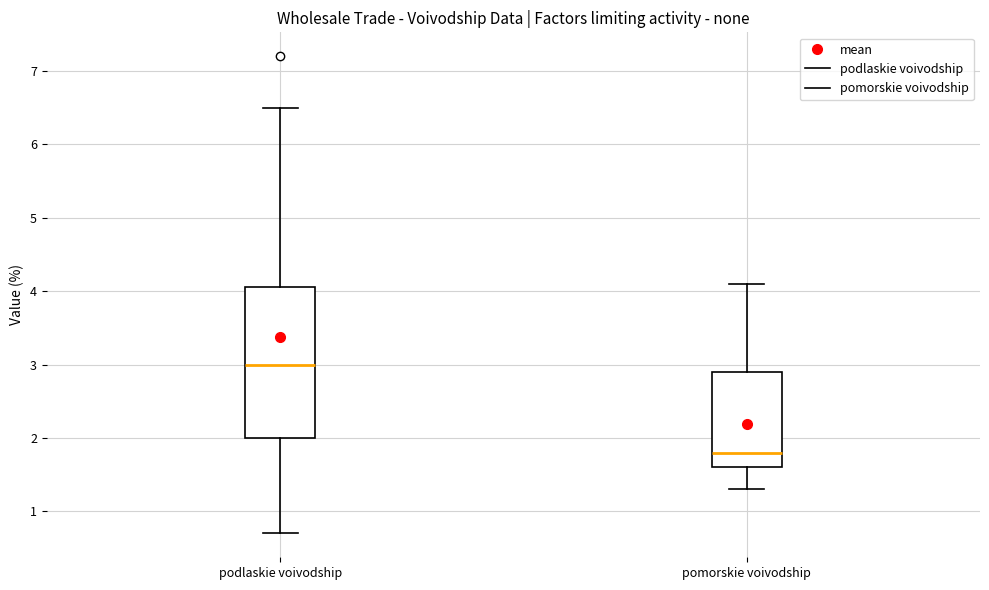

Where does the upper whisker of the box for podlaskie voivodship end on the y-axis? The values are not printed on the chart, so give them approximately, as read against the axis.

6.5